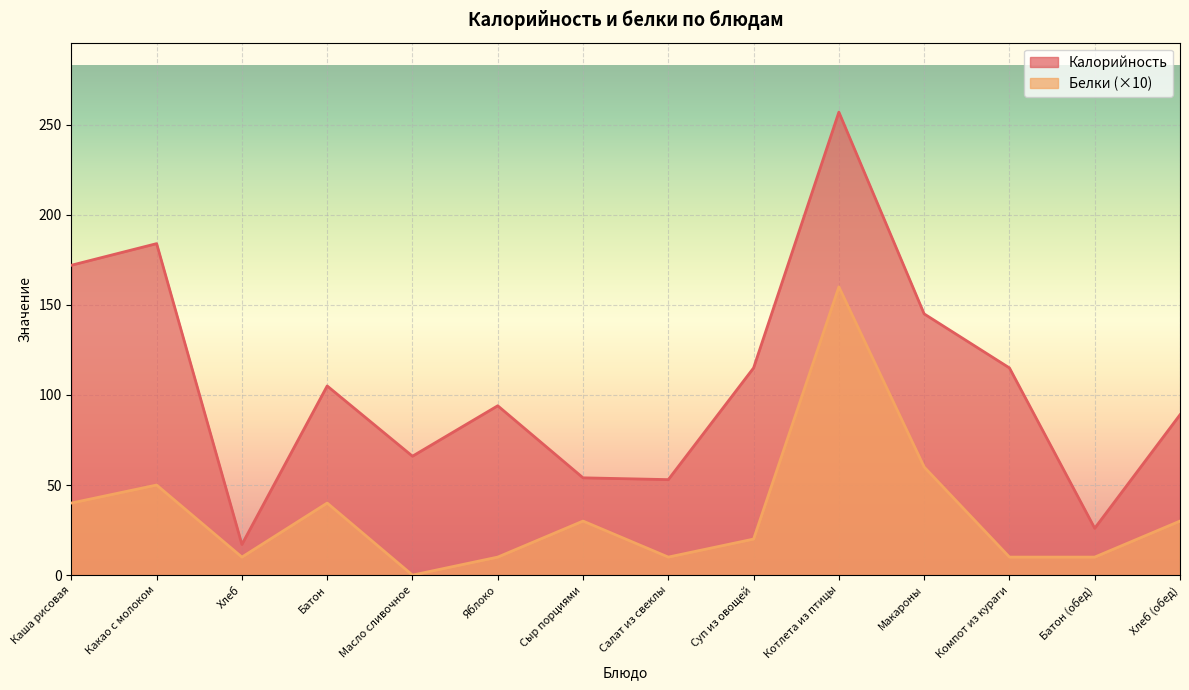

How many lines are shown in the chart?

2